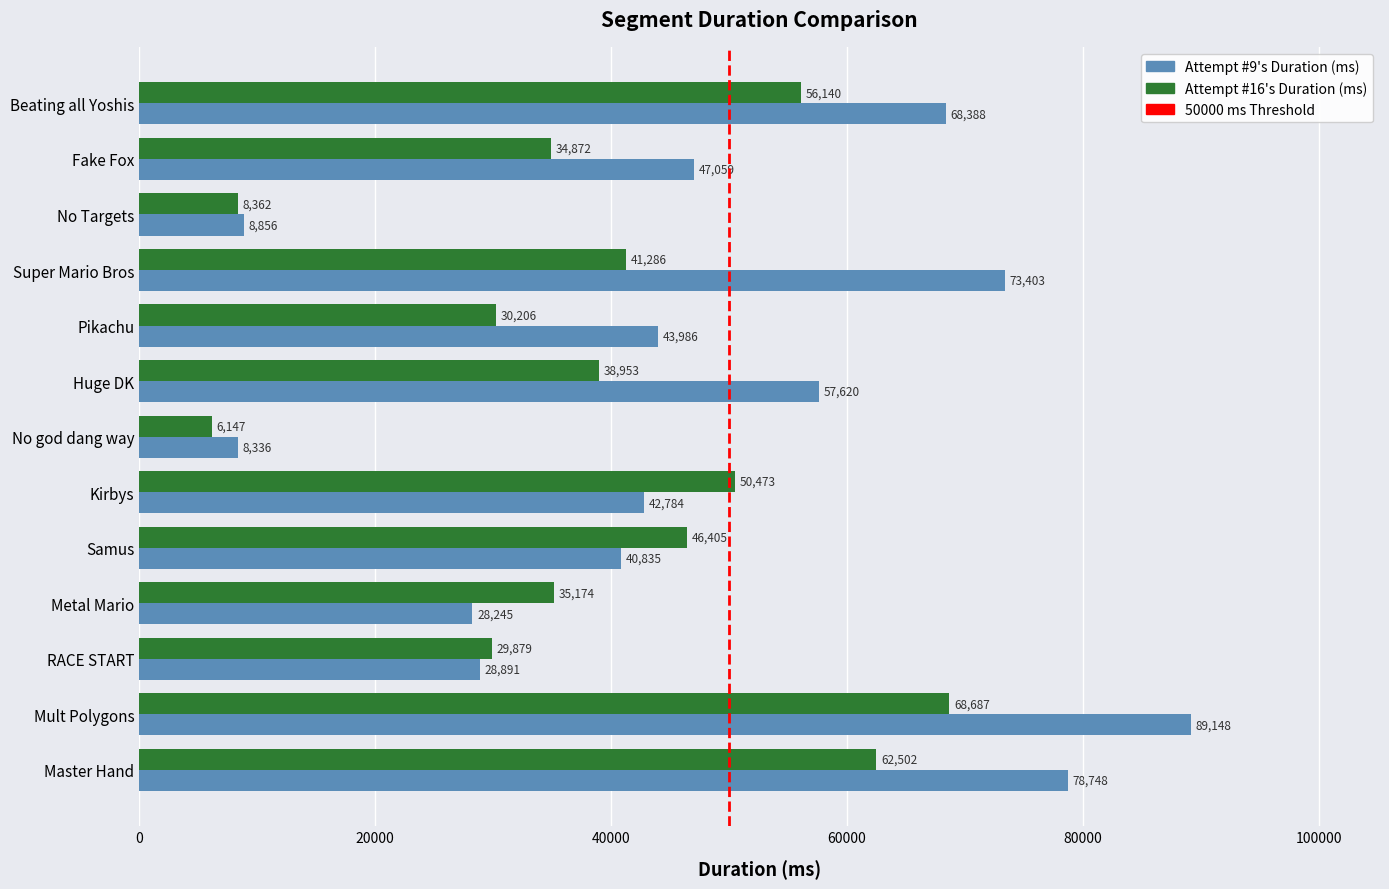

At which category does the chart reach its peak across all series?

Mult Polygons